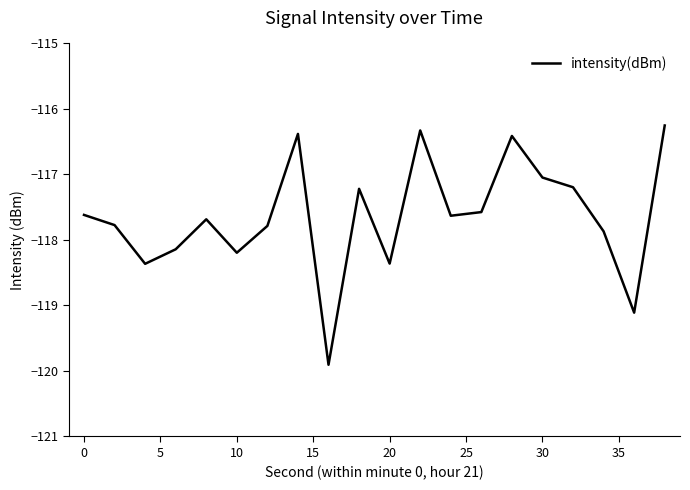

What is the minimum value shown in the chart?

-119.9